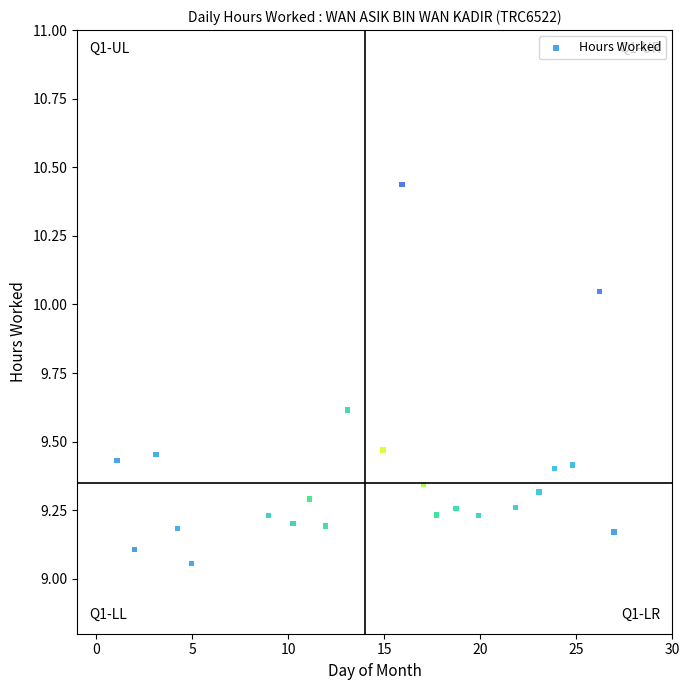

What is the range of Y values (max minus min)?

1.4